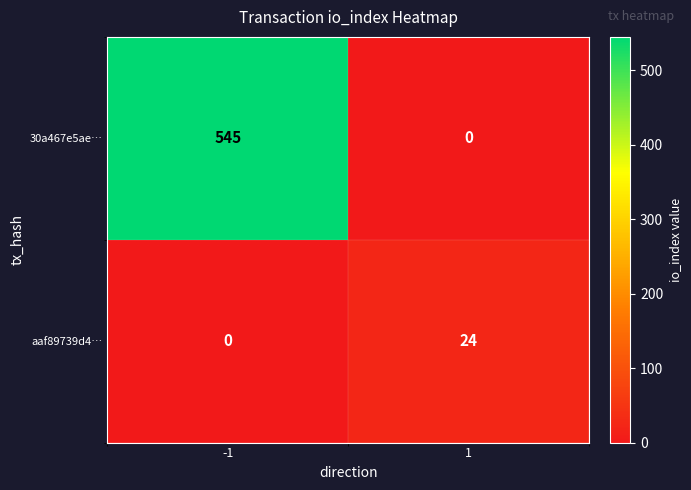

What is the total value across all series at -1?

545